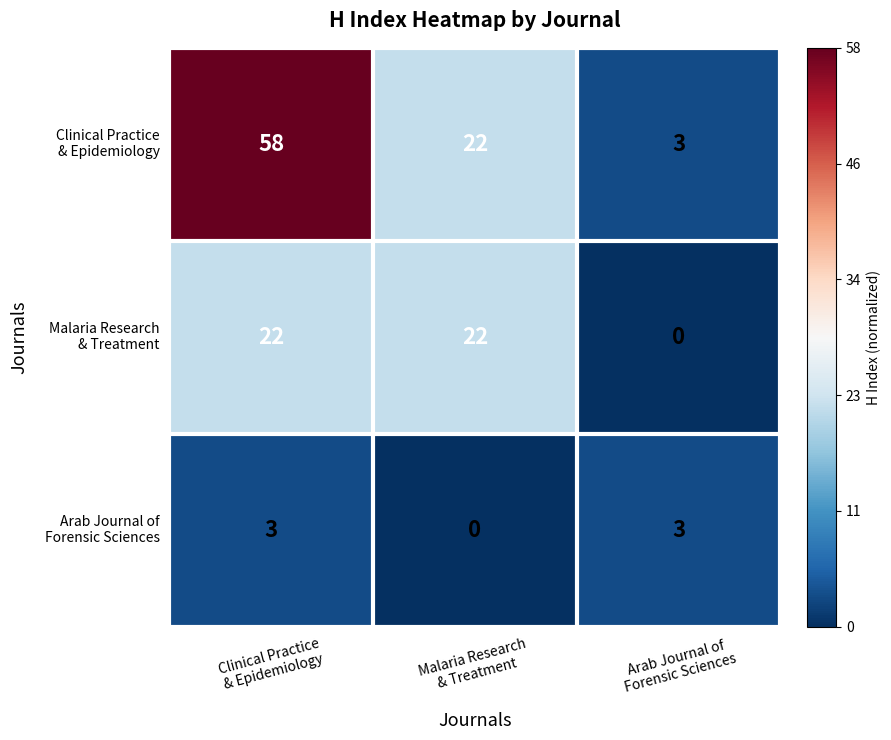

What is the greatest value displayed?

58